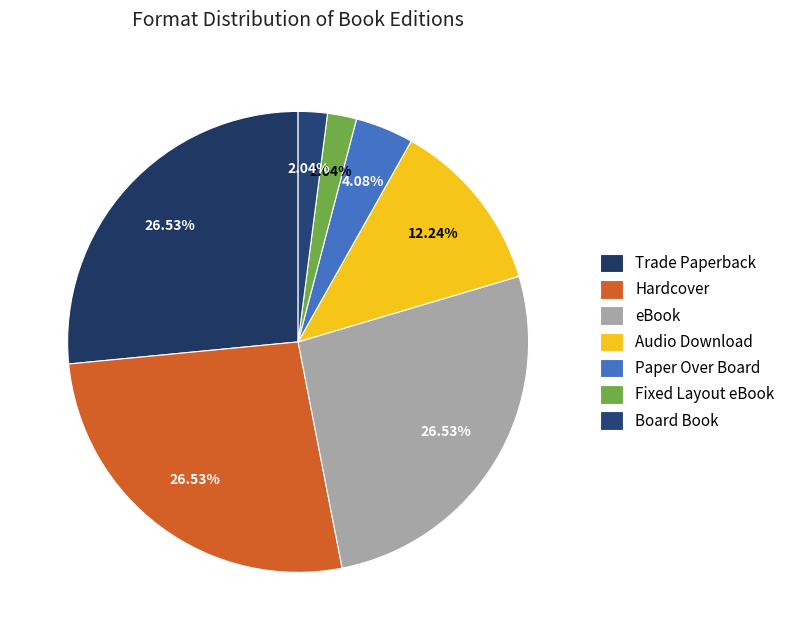

What is the change in value from eBook to Paper Over Board?

-11